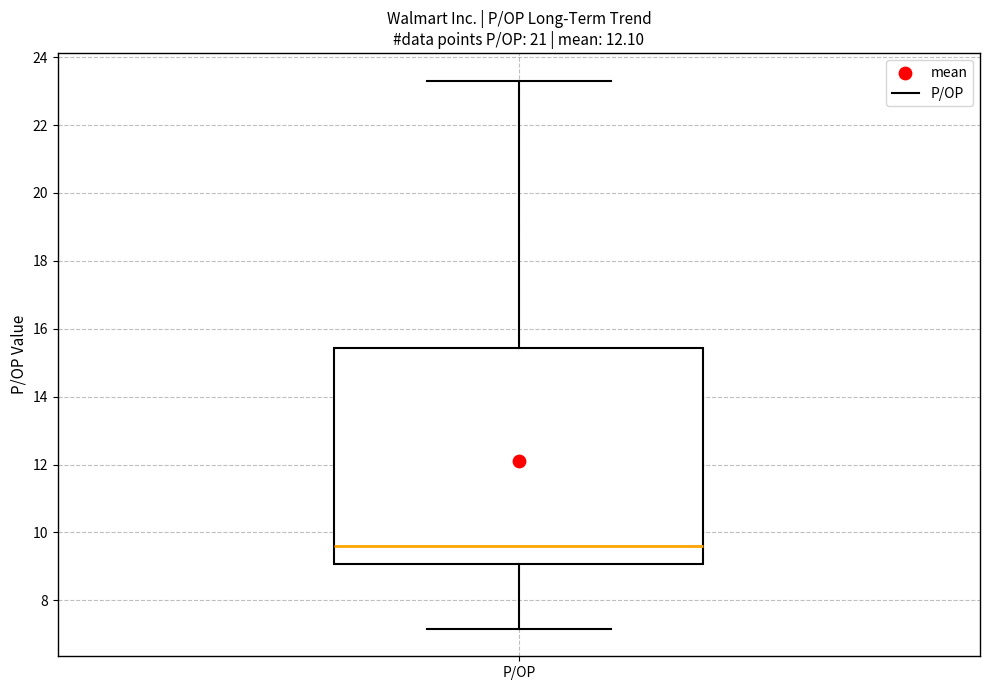

Read this box plot against the y-axis: the position of the median line, the range covered by the box, and the ends of both whiskers. The values are not printed on the chart, so give them approximately, as read against the axis.

median 9.6, box 9.0 to 15.4, whiskers 7.2 to 23.4